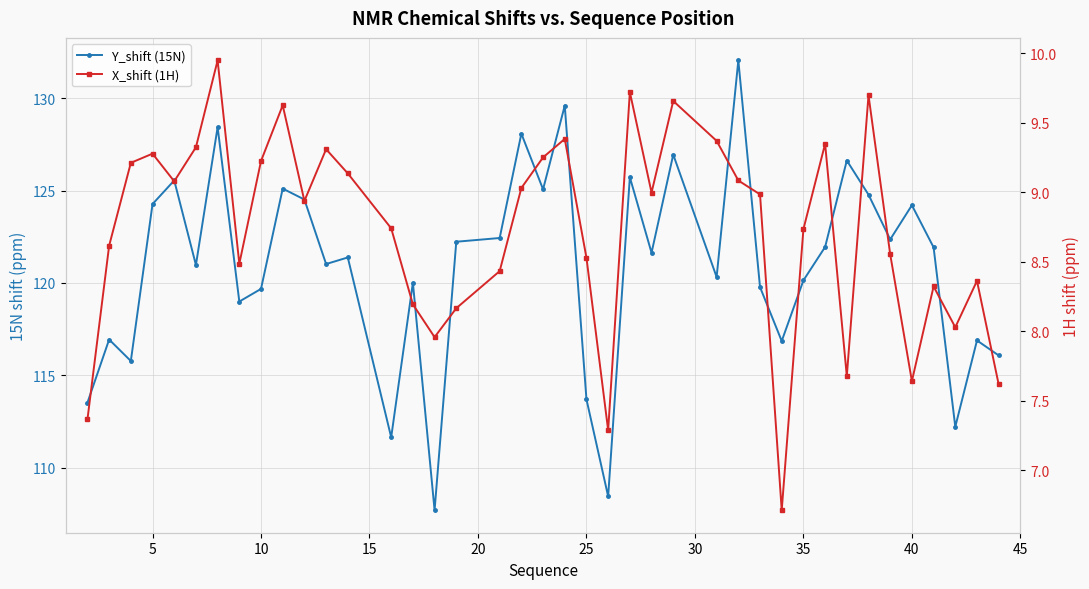

True or false: Y_shift (15N) has a value of 183.3 at 15.

False